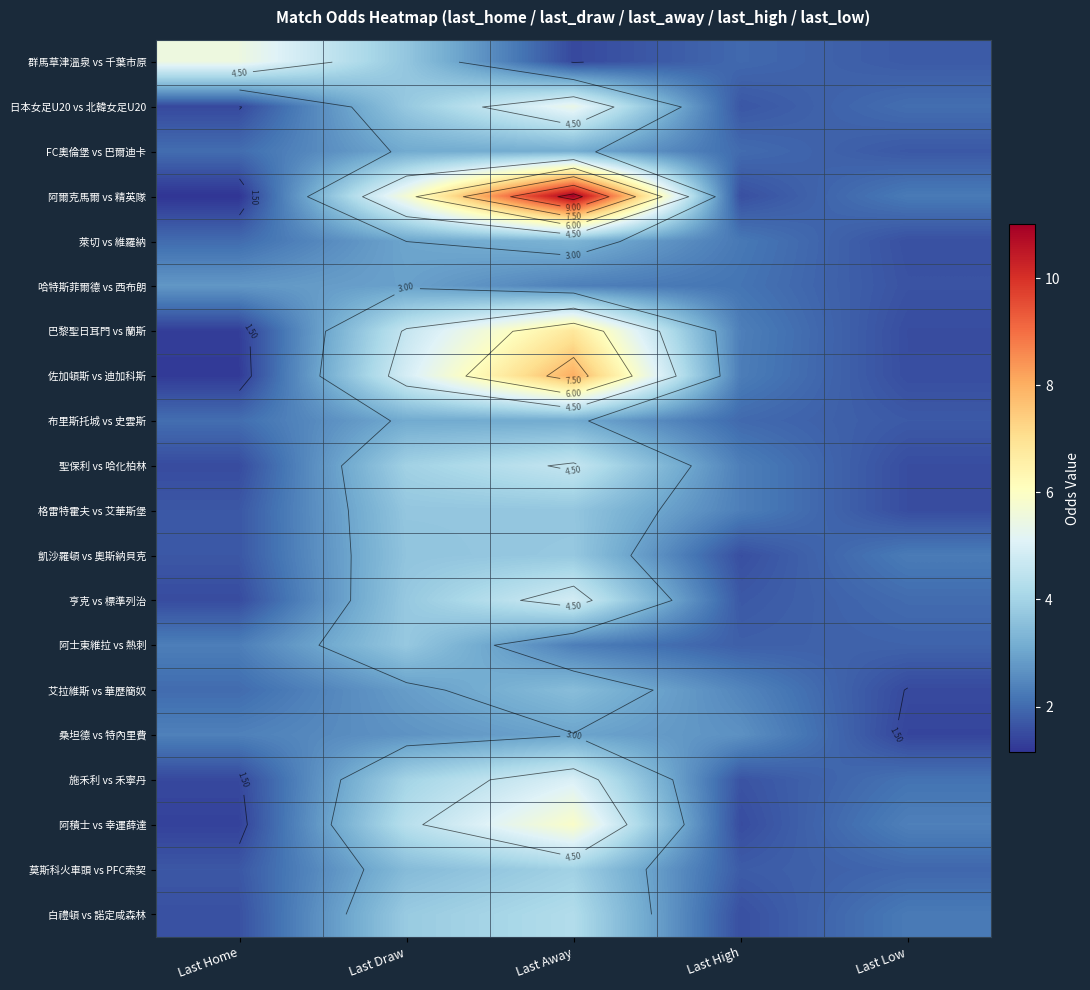

What is the total value across all series at Last Low?

36.5